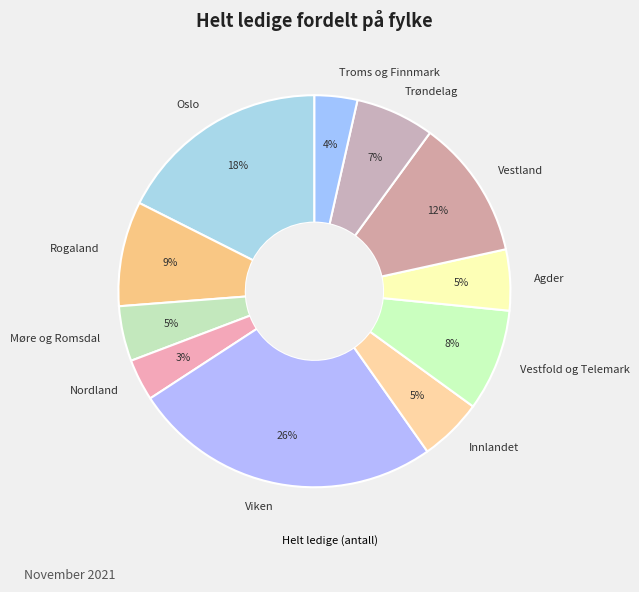

To the nearest percent, what is the combined percentage of Rogaland and Nordland?

12%